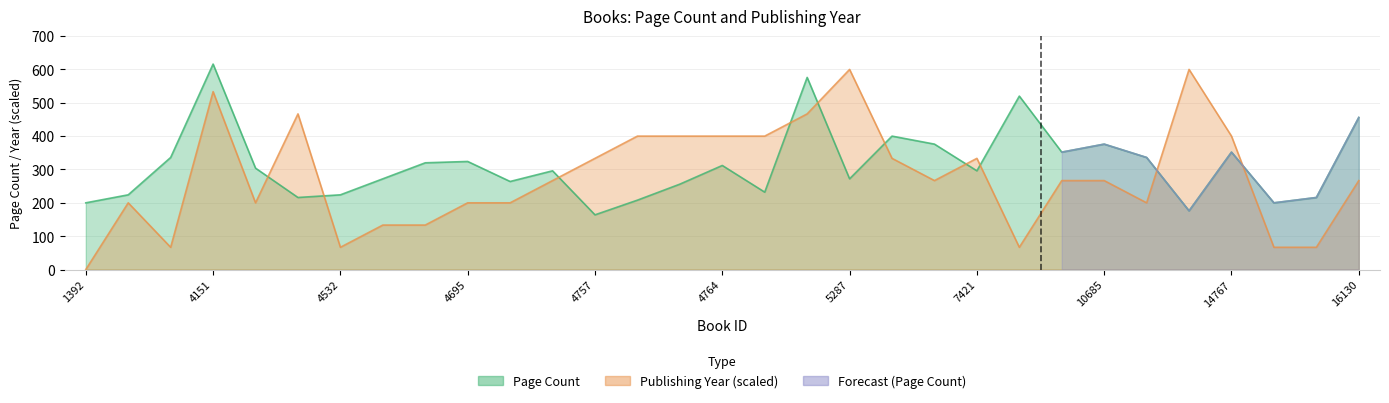

What is the highest value of the Page Count series?

616.0